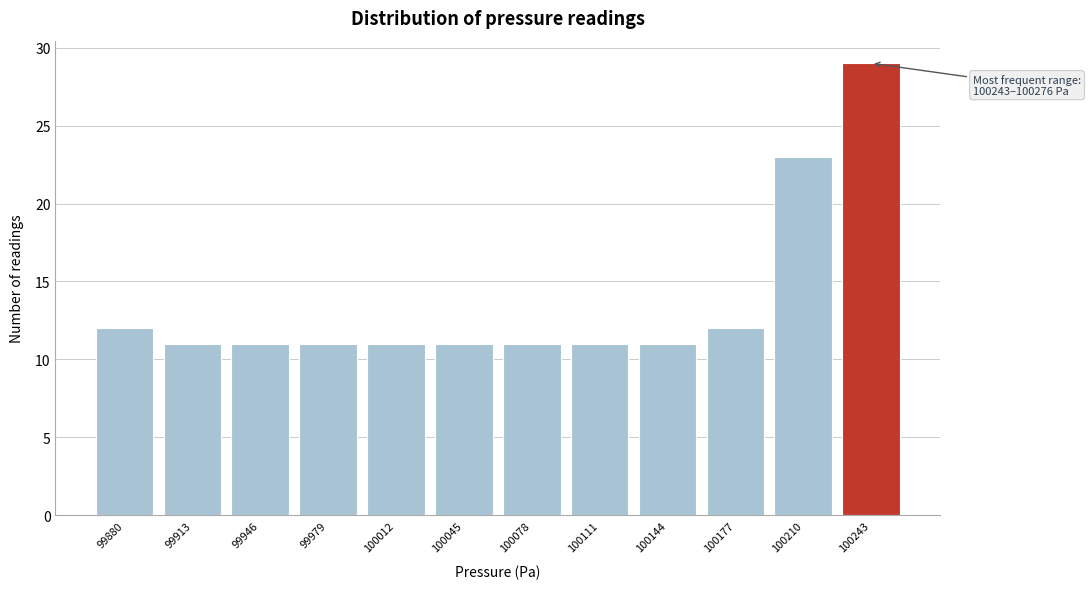

Reading left to right, extract all data points from this chart.

12	11	11	11	11	11	11	11	11	12	23	29